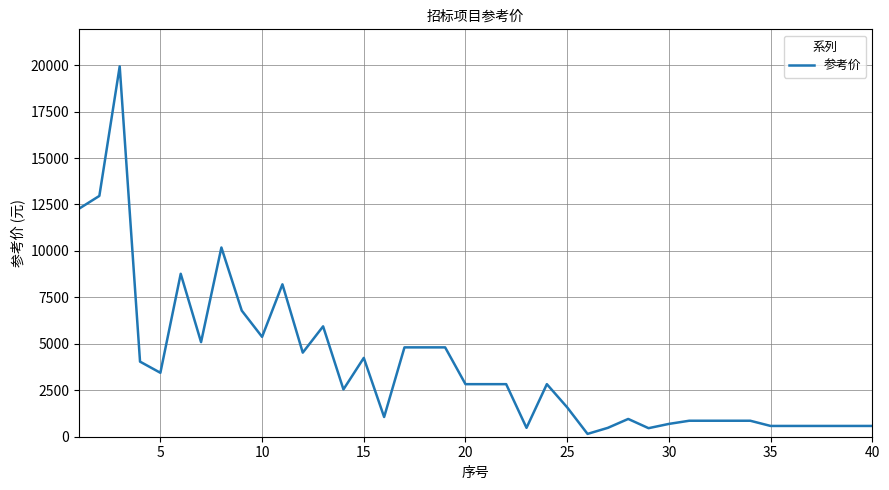

What is the maximum value shown in the chart?

19933.6